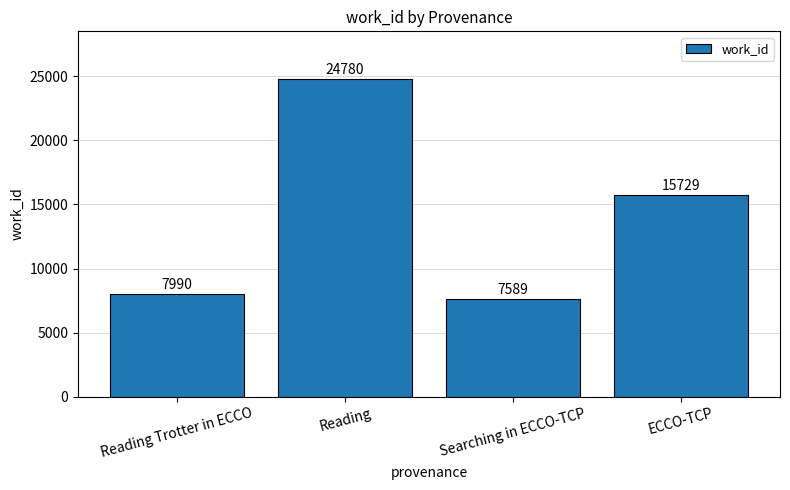

Between ECCO-TCP and Reading Trotter in ECCO, which is larger?

ECCO-TCP